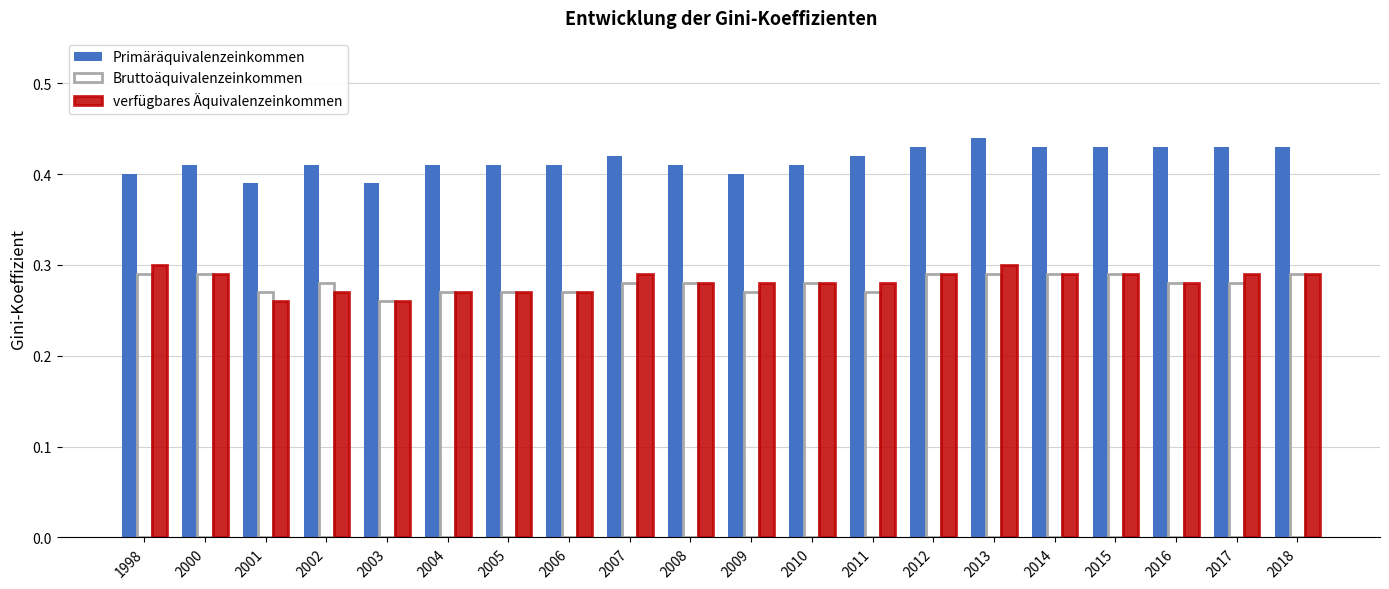

Which series has the largest total across all categories?

Primäräquivalenzeinkommen